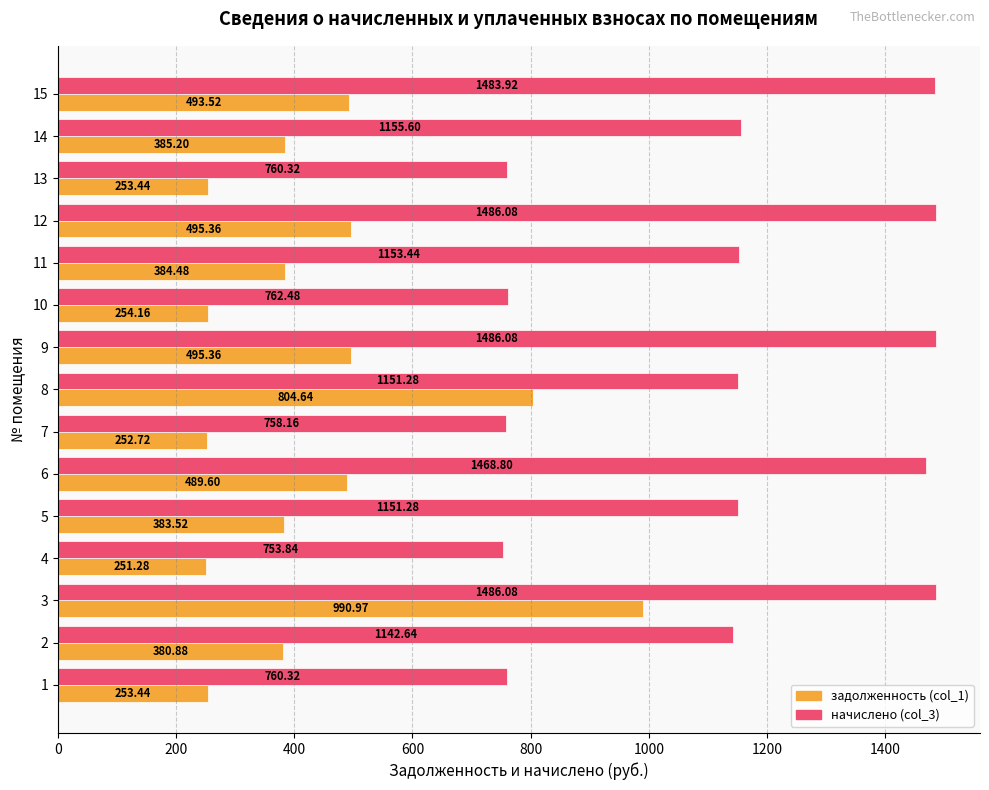

What is the greatest value displayed?

1486.1